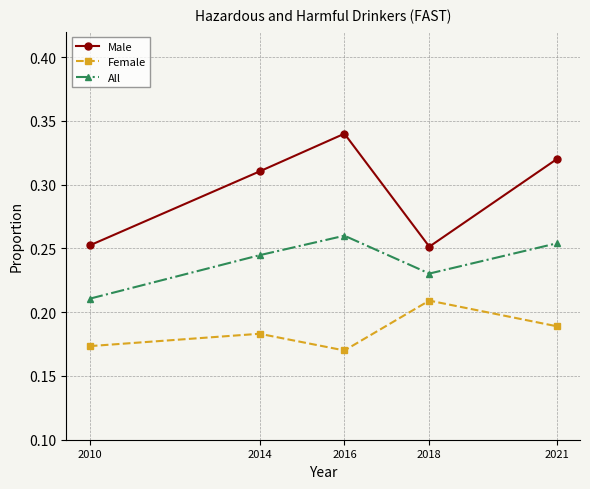

Which category has the highest value in the All series?

2016